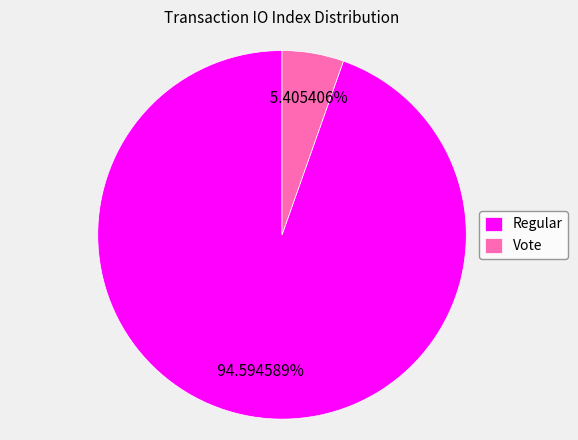

Is Regular the majority of the pie?

Yes